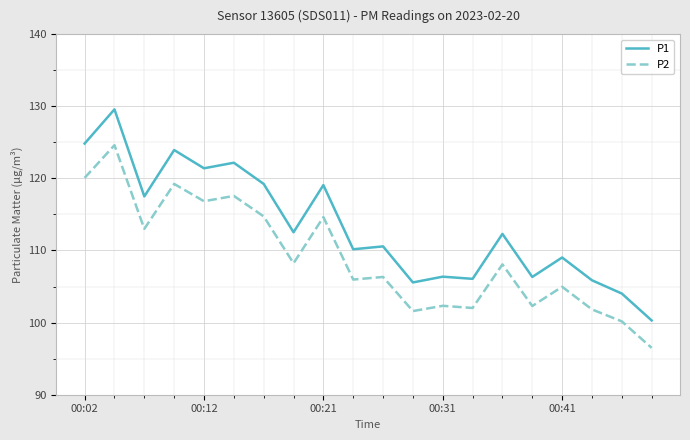

Which series has the largest range (max minus min)?

P1